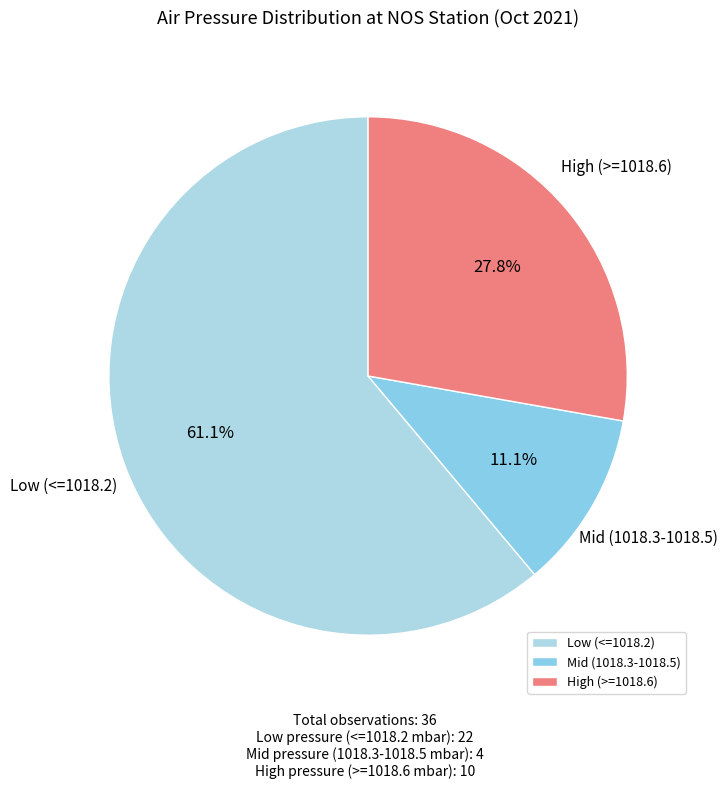

Combined, do Mid (1018.3-1018.5) and High (>=1018.6) account for over 50%?

No